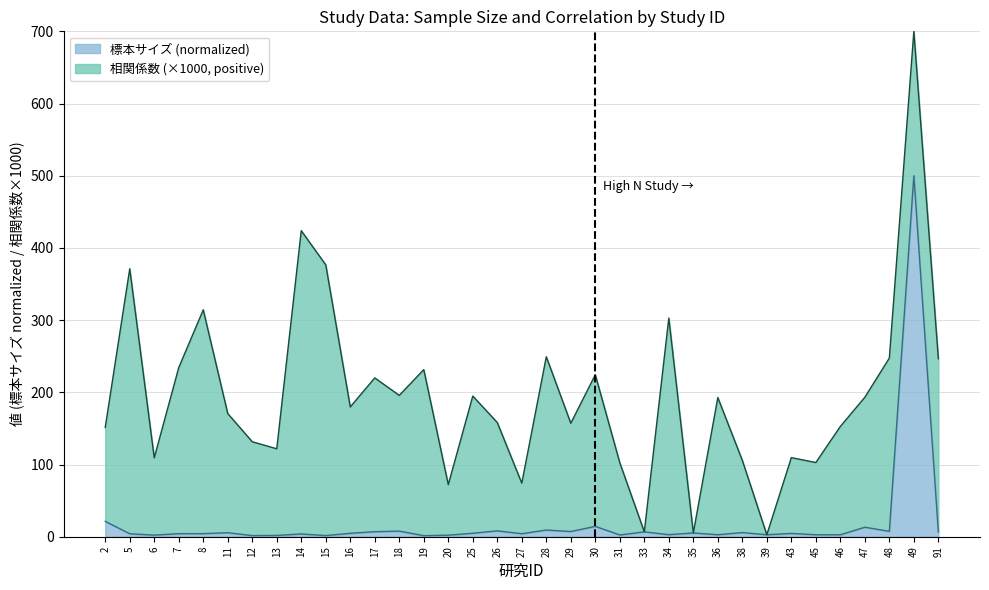

What is the difference between the values at 43 and 35?

0.7